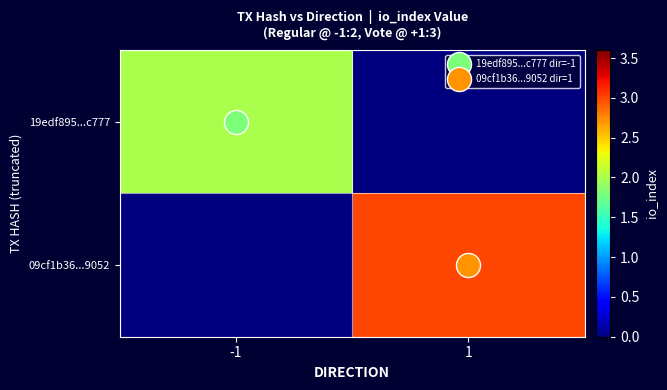

What is the total value across all series at -1?

2